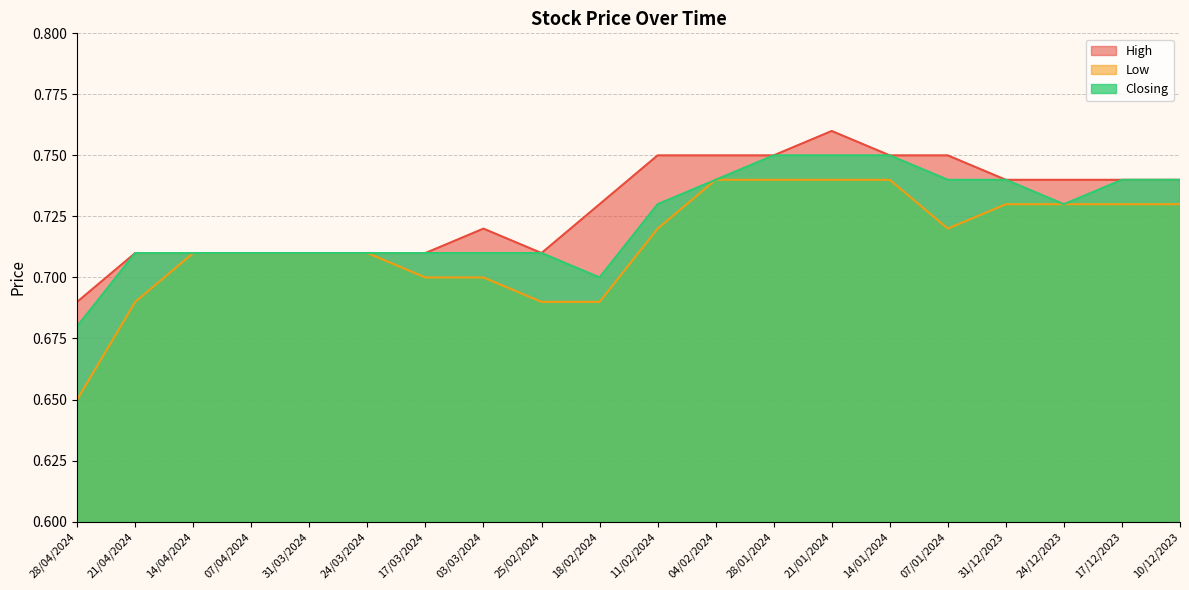

True or false: Closing and Low intersect in this chart.

False